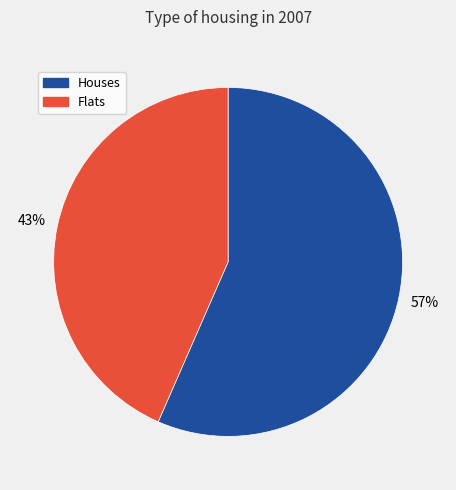

Which slice is the largest?

Houses